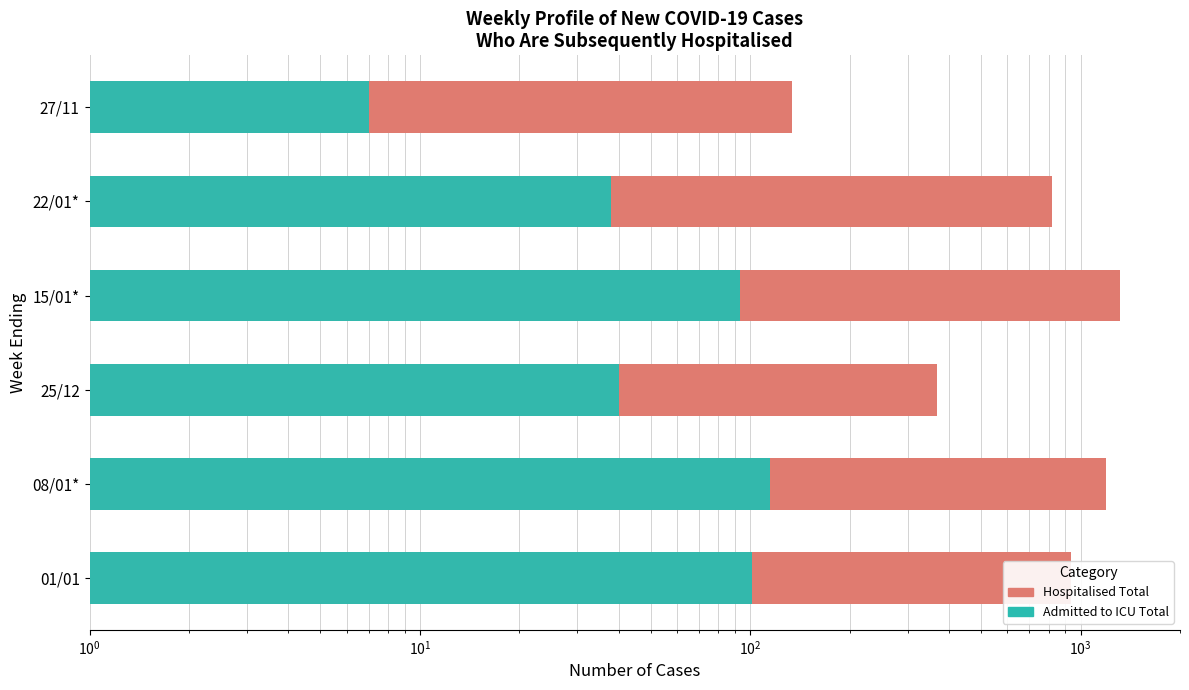

Count the Hospitalised Total values in the range 367 to 1193.

4